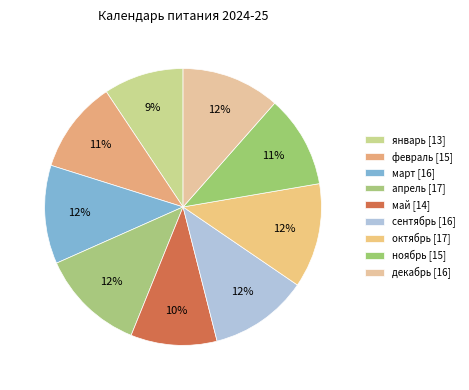

How many slices are in this pie chart?

9